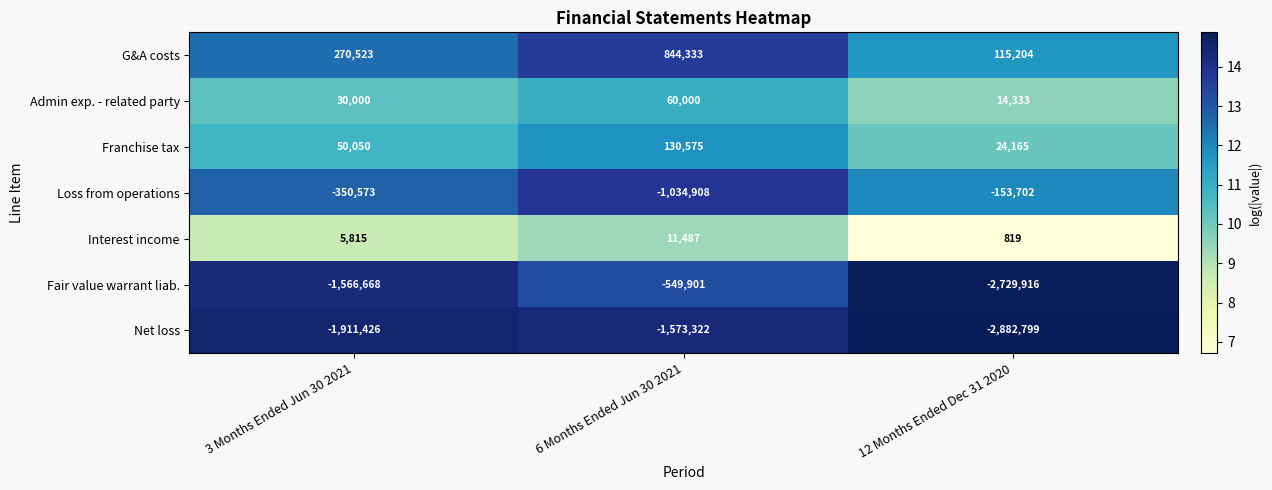

Count the G&A costs values in the range 115204 to 844333.

3